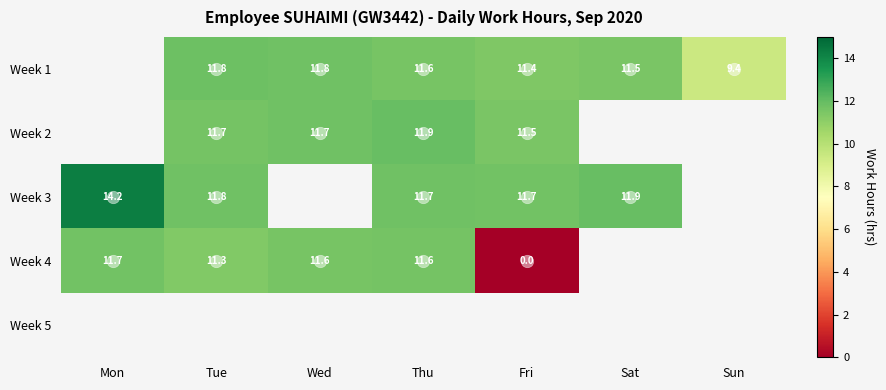

What is the sum of the Week 1 values at Wed and Fri?

23.1